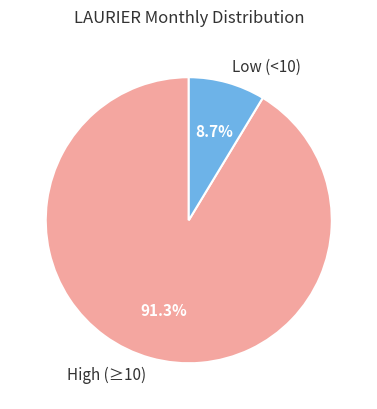

Is there a majority slice in this chart?

Yes